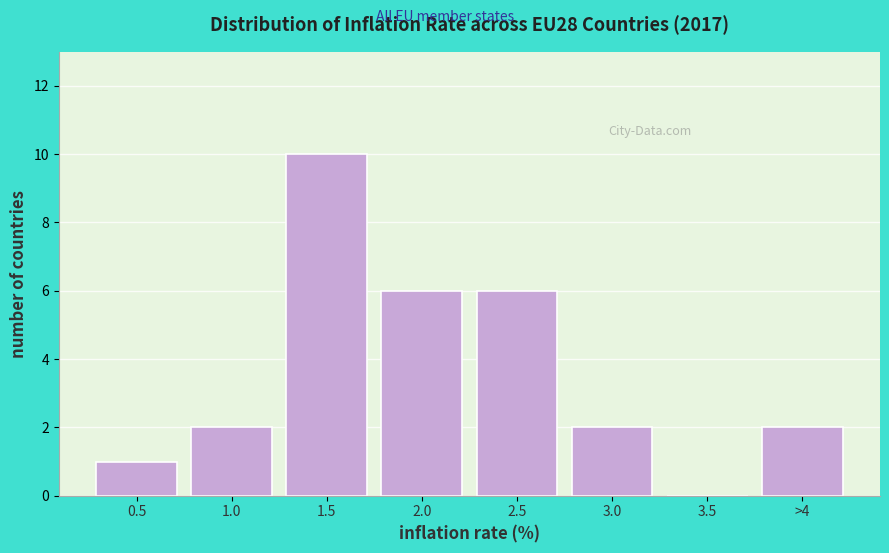

Reading right to left, extract all data points from this chart.

>4=2	3.5=0	3.0=2	2.5=6	2.0=6	1.5=10	1.0=2	0.5=1